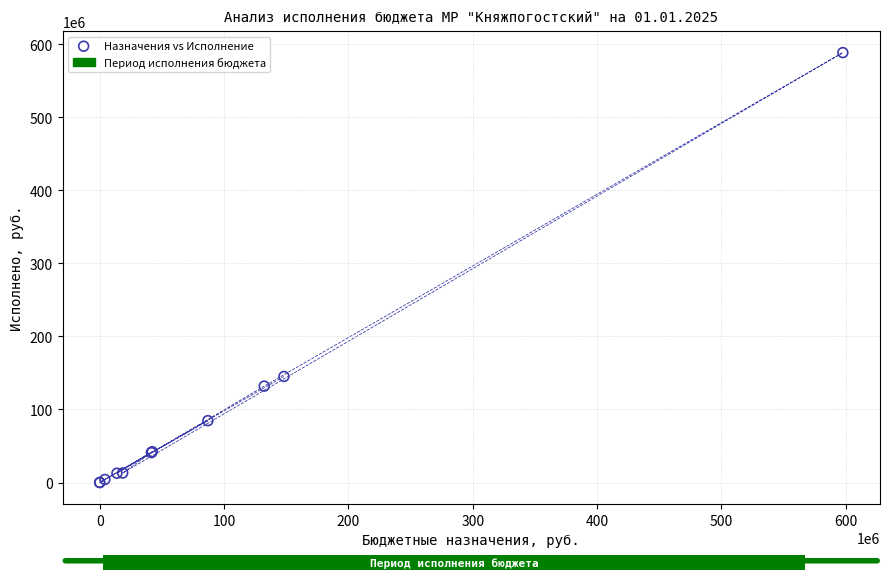

What Y value in the scatter plot is closest to 294387059?

145279032.2